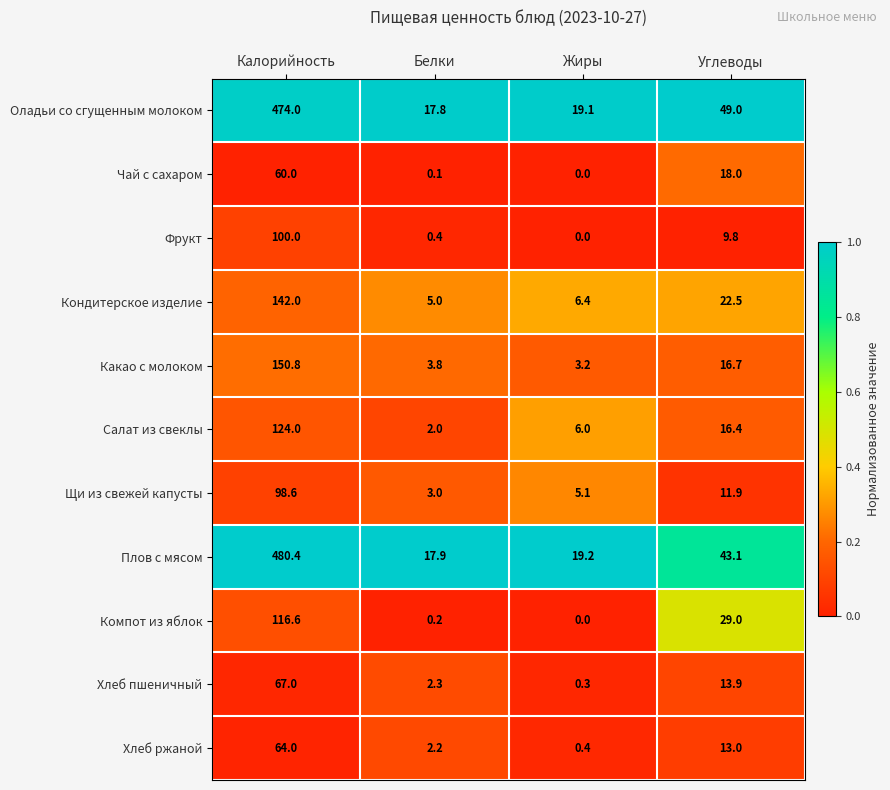

How many data points in Компот из яблок are less than 29?

2